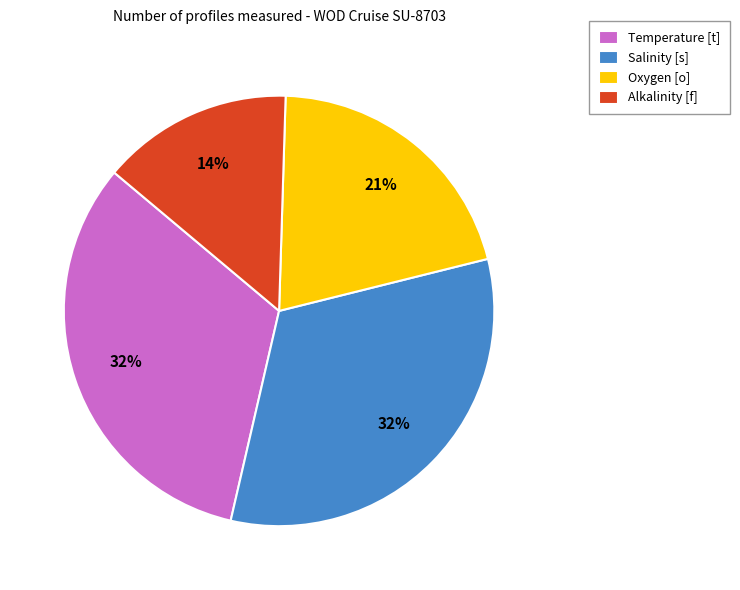

Does Alkalinity [f] account for over 50% of the chart?

No